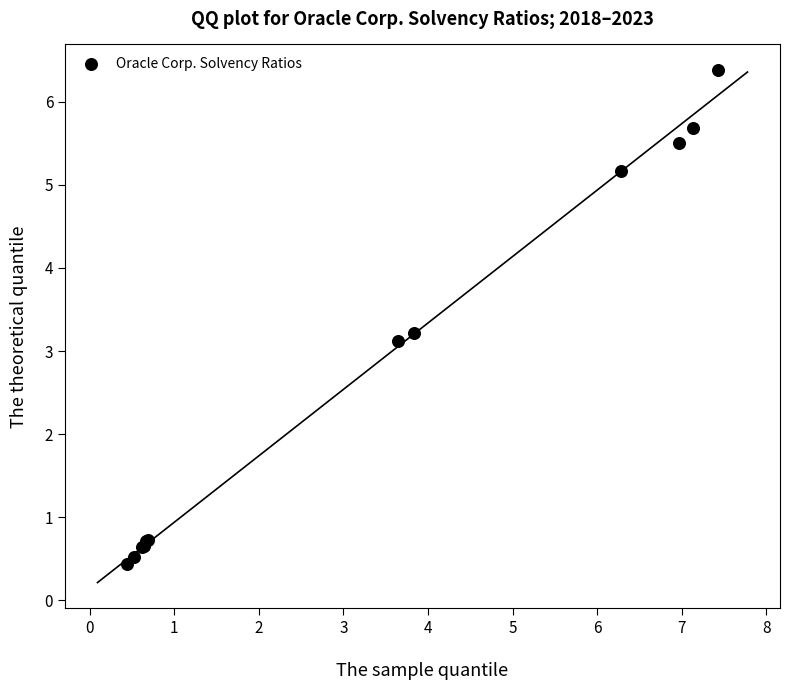

What Y value in the scatter plot is closest to 3?

3.1